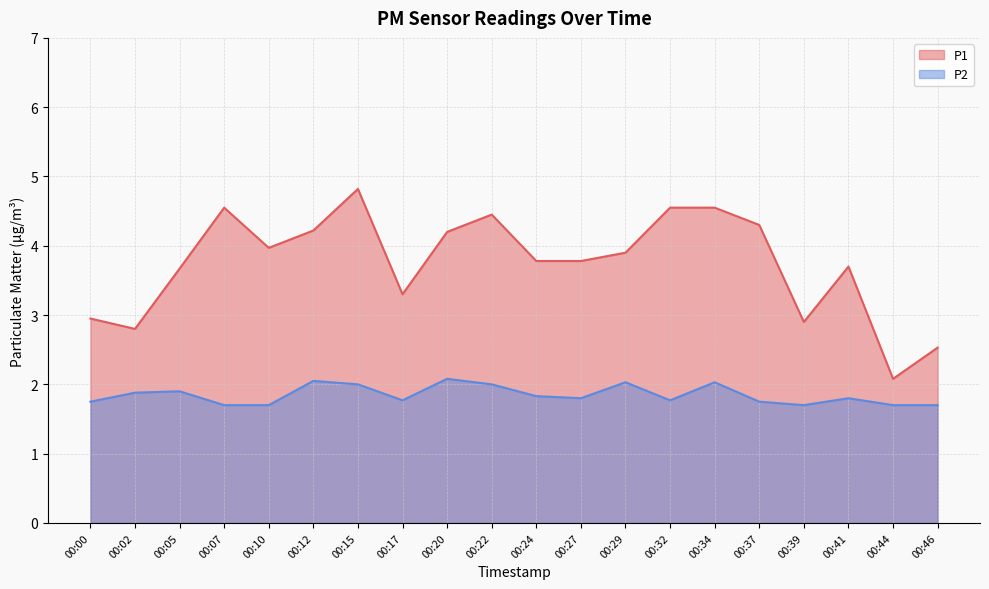

List the series in order of their overall mean, lowest first.

P2, P1